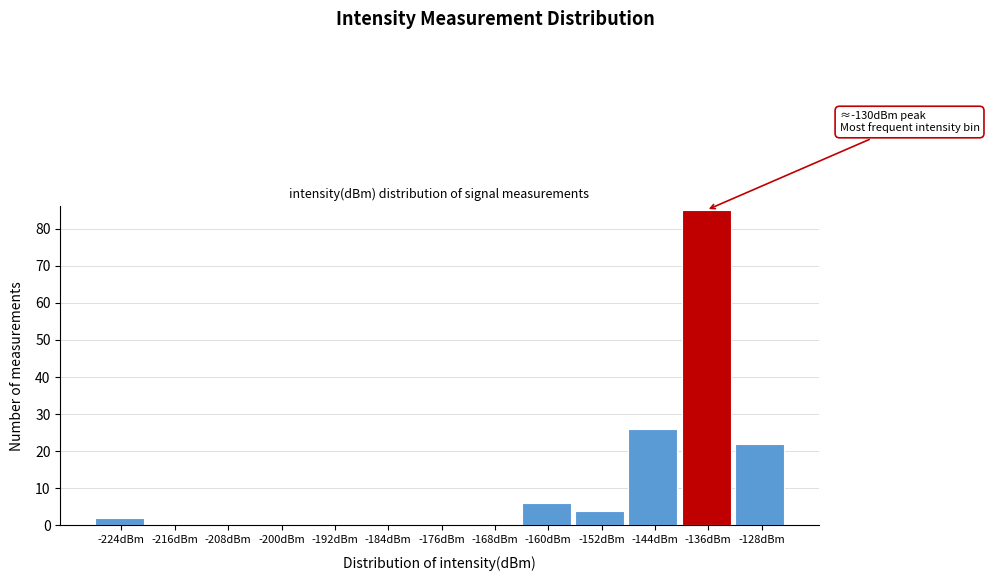

Reading left to right, transcribe all the data shown in this chart.

-224dBm=2	-216dBm=0	-208dBm=0	-200dBm=0	-192dBm=0	-184dBm=0	-176dBm=0	-168dBm=0	-160dBm=6	-152dBm=4	-144dBm=26	-136dBm=85	-128dBm=22